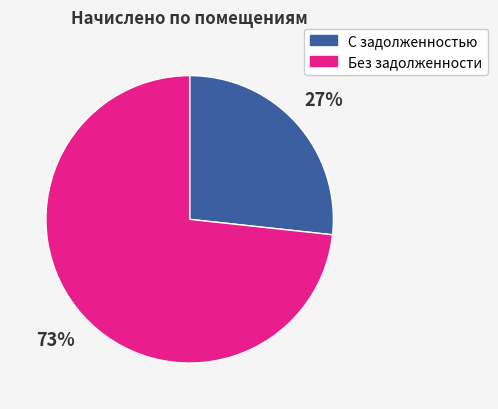

Count the number of slices in the pie.

2